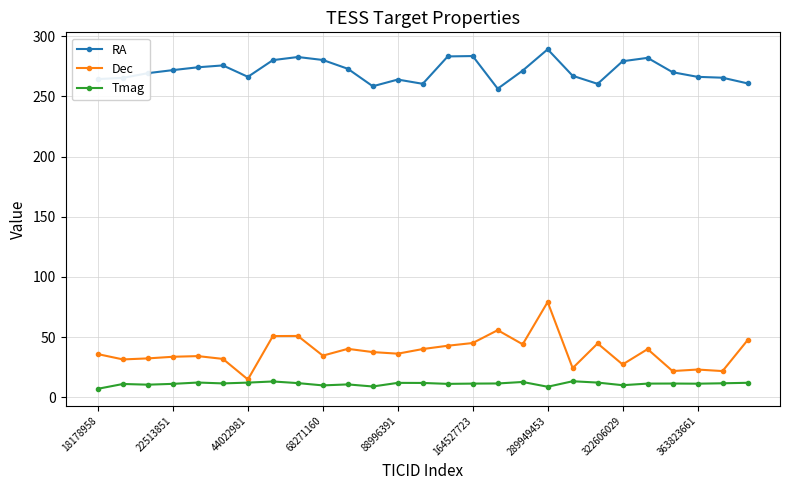

Which series has the widest spread of values?

Dec